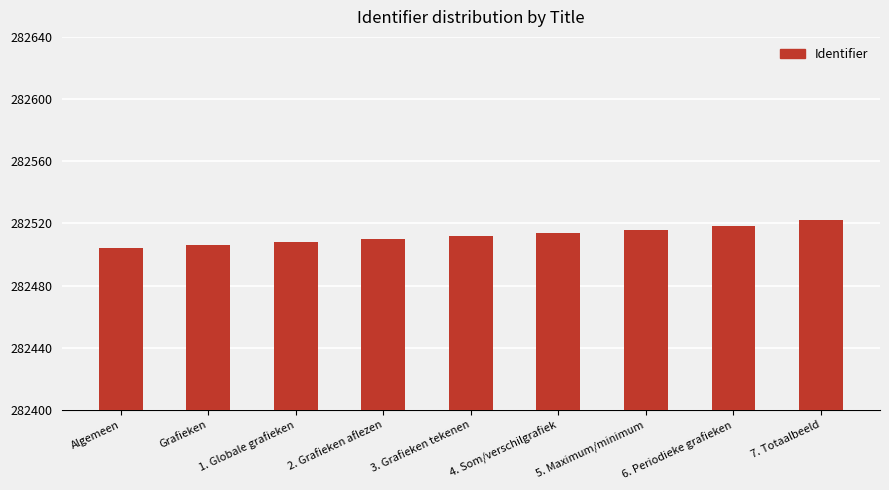

True or false: the data shows 179683 at 1. Globale grafieken.

False